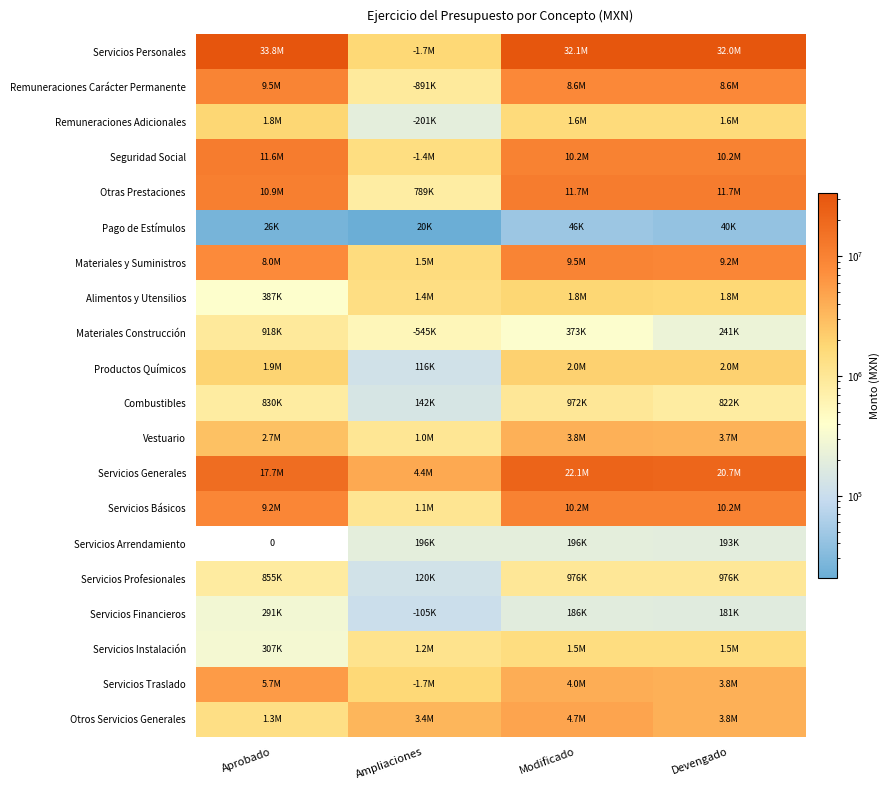

Which category has the lowest value in the Pago de Estímulos series?

Ampliaciones